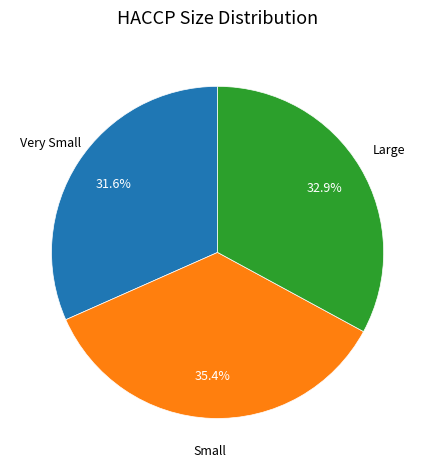

Is there a majority slice in this chart?

No